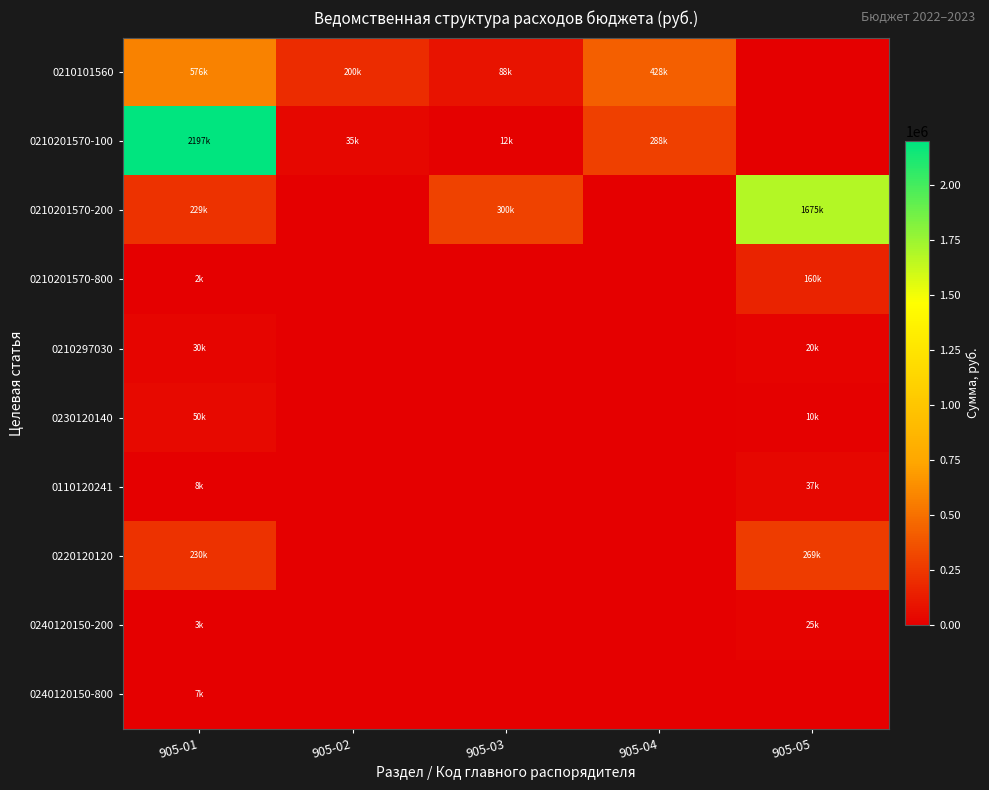

What is the difference between the highest and lowest values at 905-05?

1675000.0